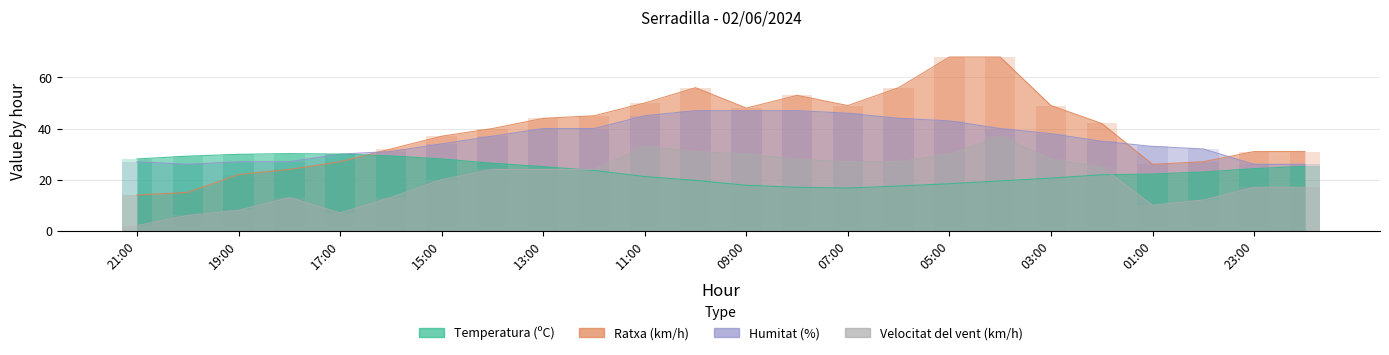

Between 17:00 and 23:00, which series saw the biggest shift?

Velocitat del vent (km/h)